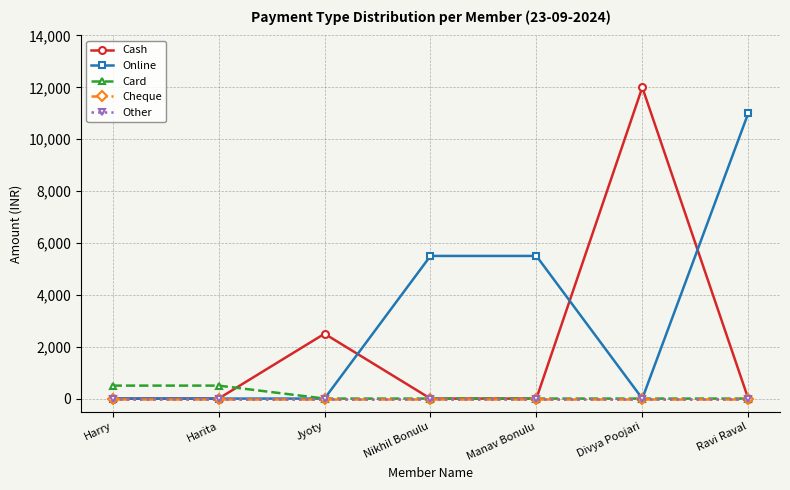

Is this an area chart (filled region under the line)?

No